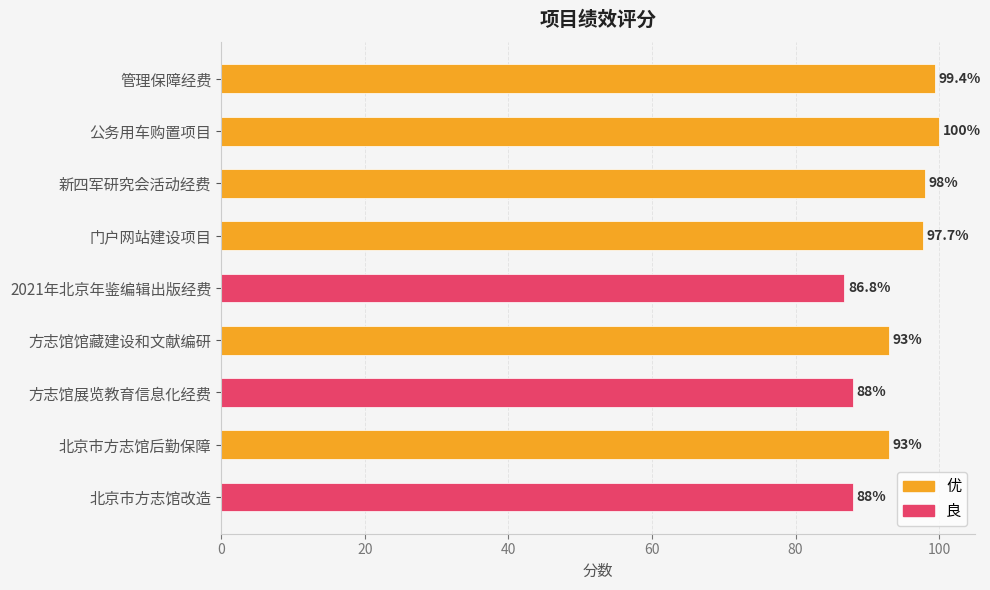

What is the maximum value shown in the chart?

100.0